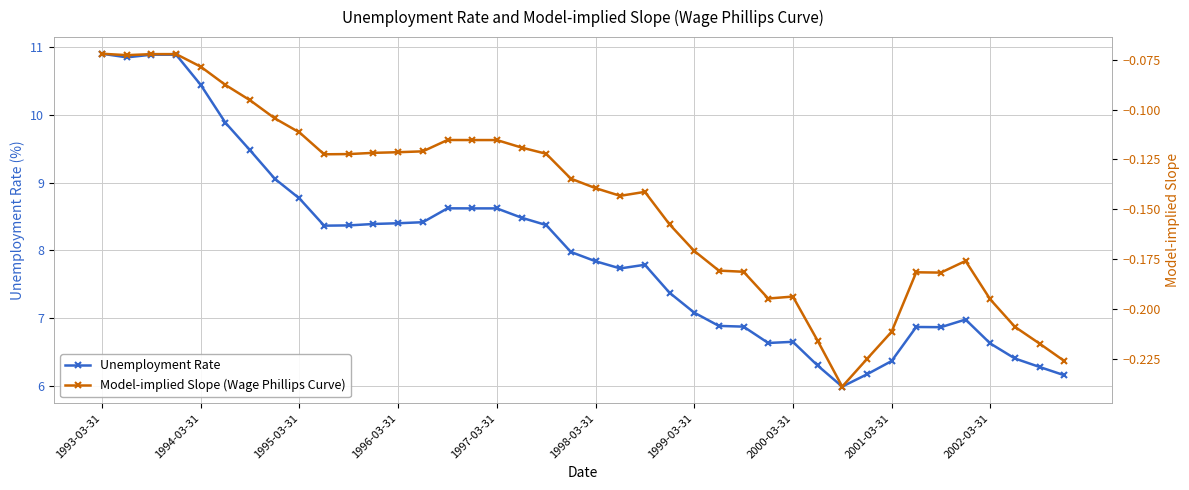

Does the chart have visible grid lines?

Yes